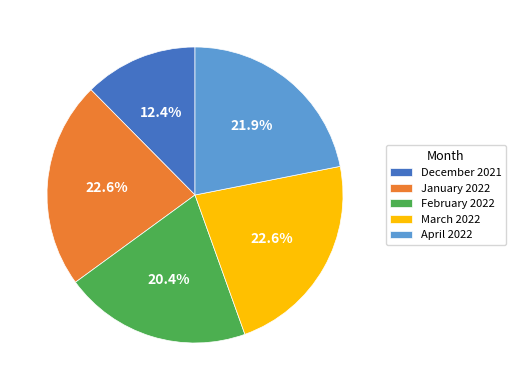

What is the ratio of the value at April 2022 to the value at March 2022?

1.0